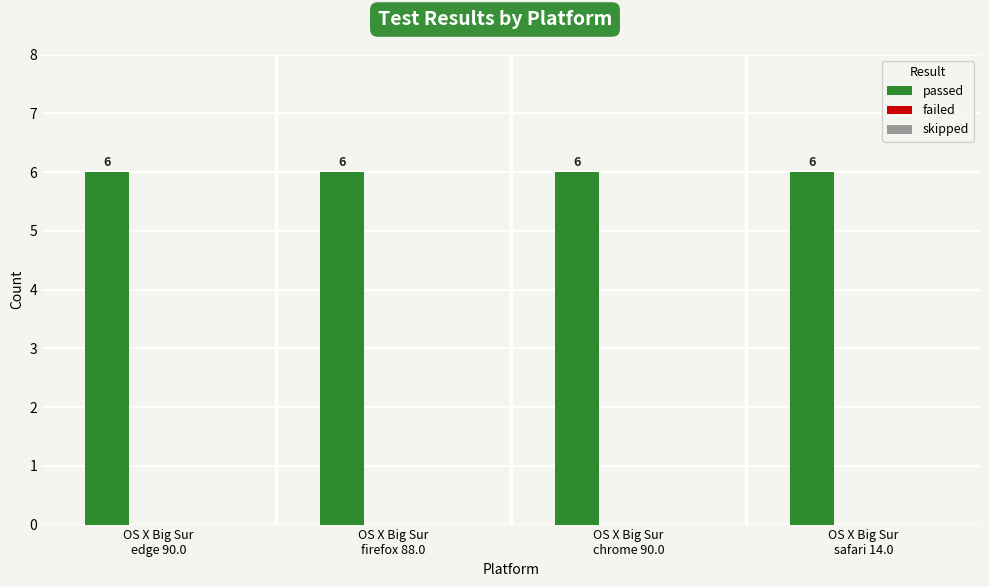

Which category has the lowest value in the skipped series?

OS X Big Sur
edge 90.0